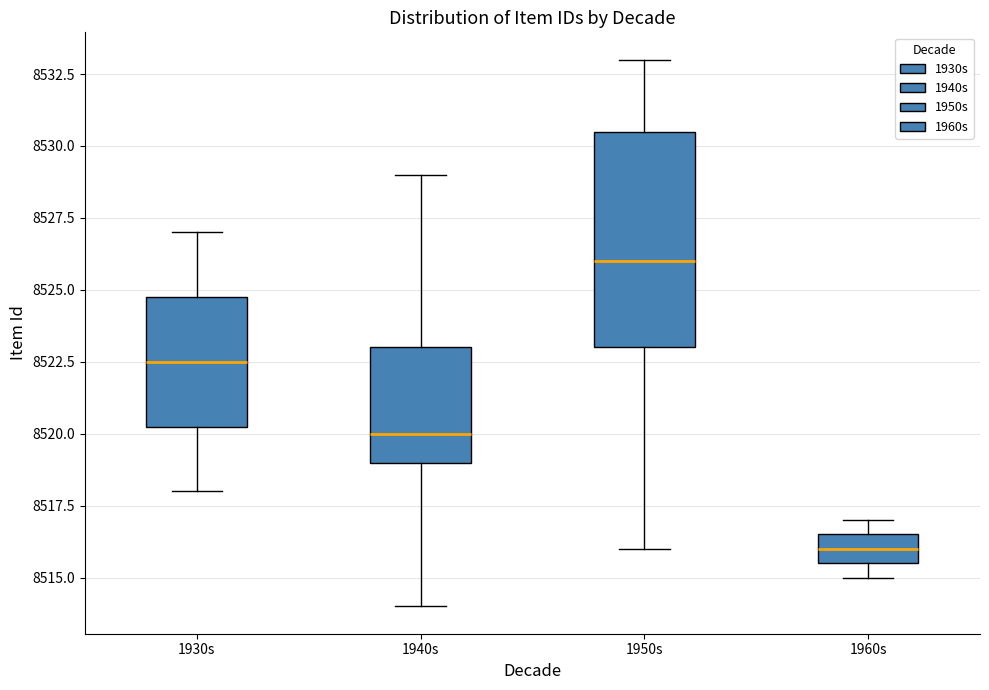

Reading left to right, transcribe this box plot: for each box, give where its median line is, the range the box spans, and where its two whiskers end, as read against the y-axis. The values are not printed on the chart, so give them approximately, as read against the axis.

1930s: median 8522.5, box 8520.5 to 8525.0, whiskers 8518.0 to 8527.0
1940s: median 8520.0, box 8519.0 to 8523.0, whiskers 8514.0 to 8529.0
1950s: median 8526.0, box 8523.0 to 8530.5, whiskers 8516.0 to 8533.0
1960s: median 8516.0, box 8515.5 to 8516.5, whiskers 8515.0 to 8517.0